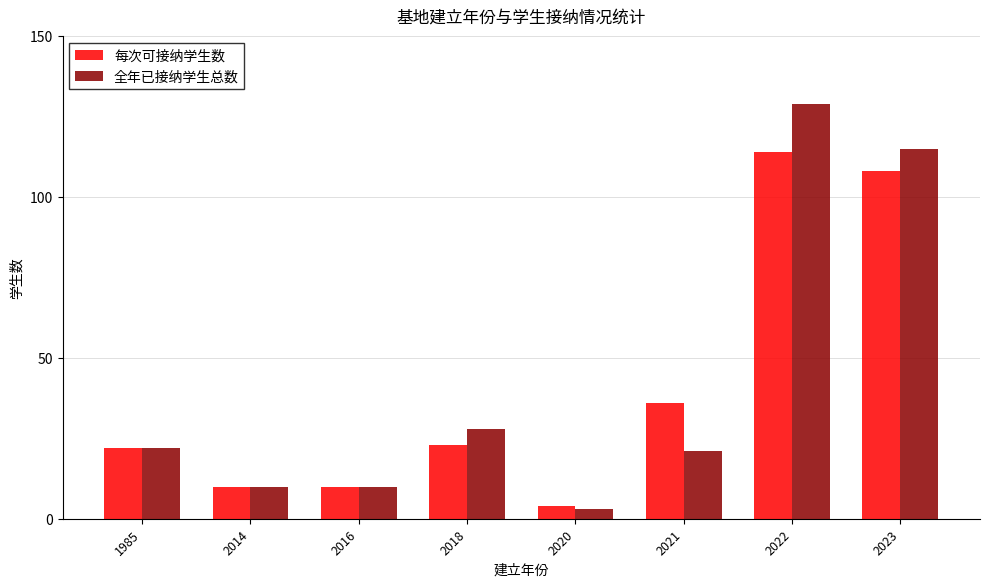

How many data points does each series have?

8